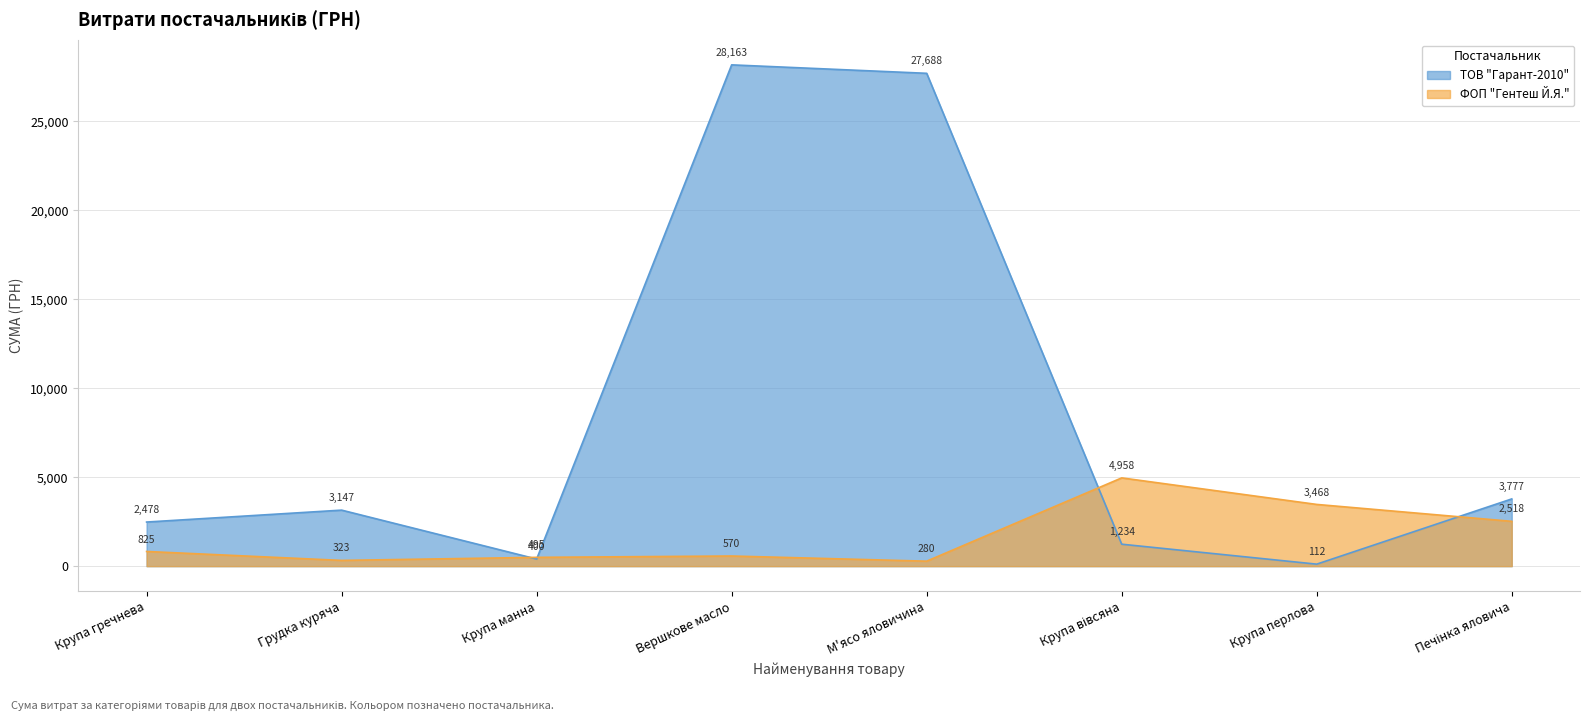

Does the chart have visible grid lines?

Yes